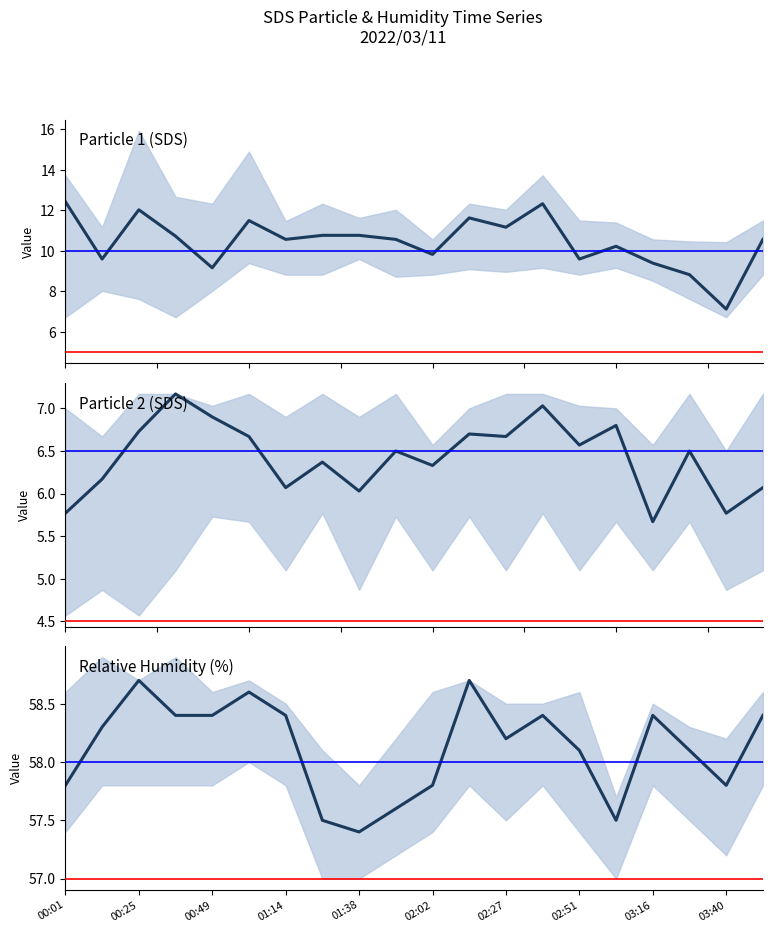

Which series has the largest total across all categories?

Humidity